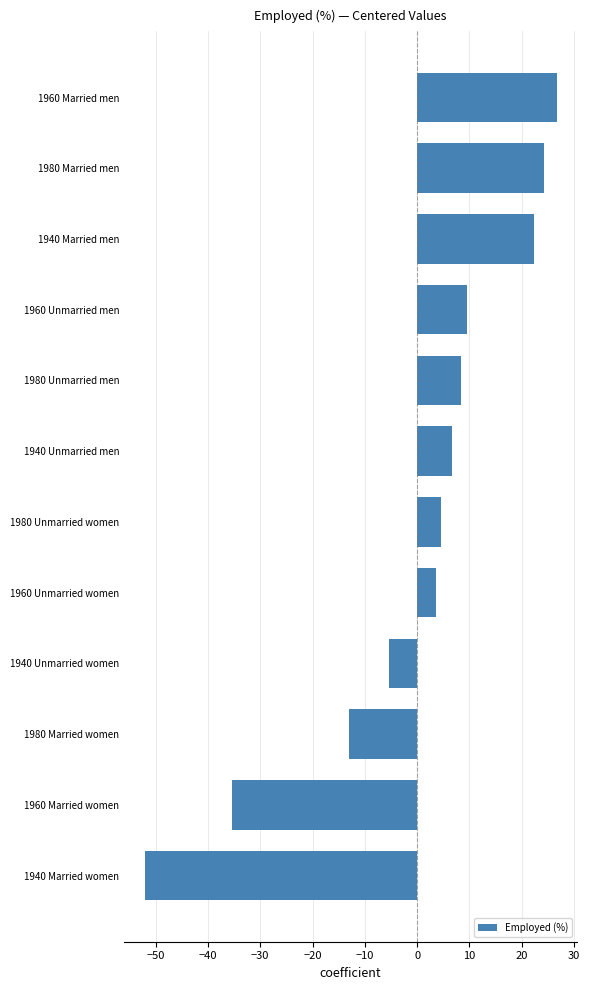

What is the difference between the second highest and second lowest values?

59.7